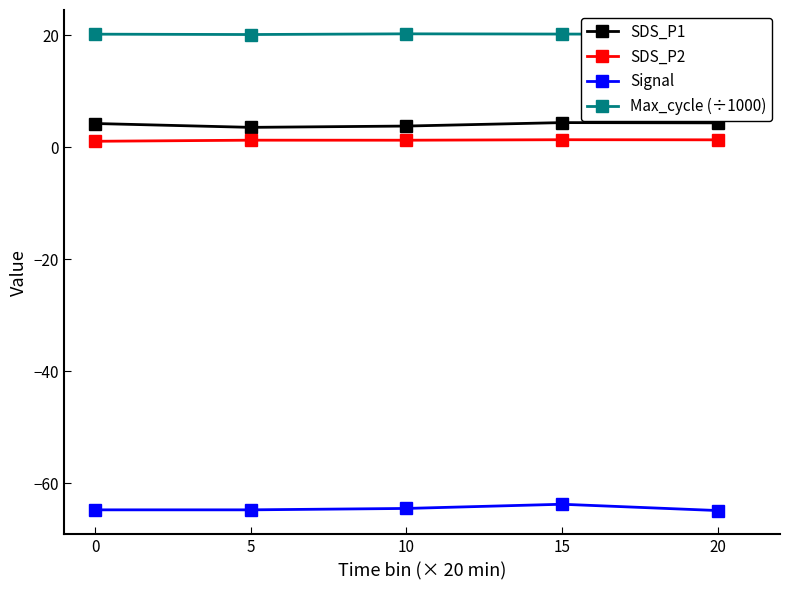

True or false: Signal and SDS_P2 cross at least once.

False